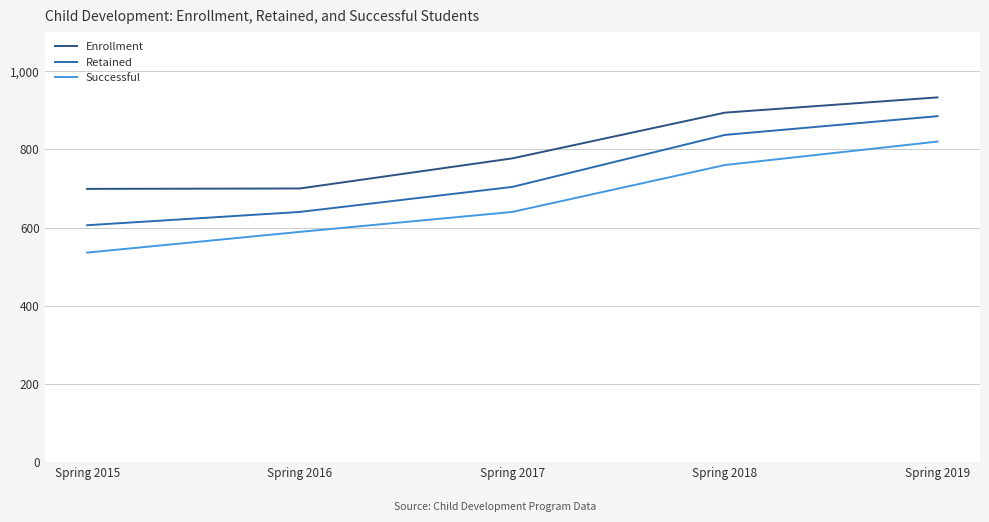

How many categories are shown in the chart?

5